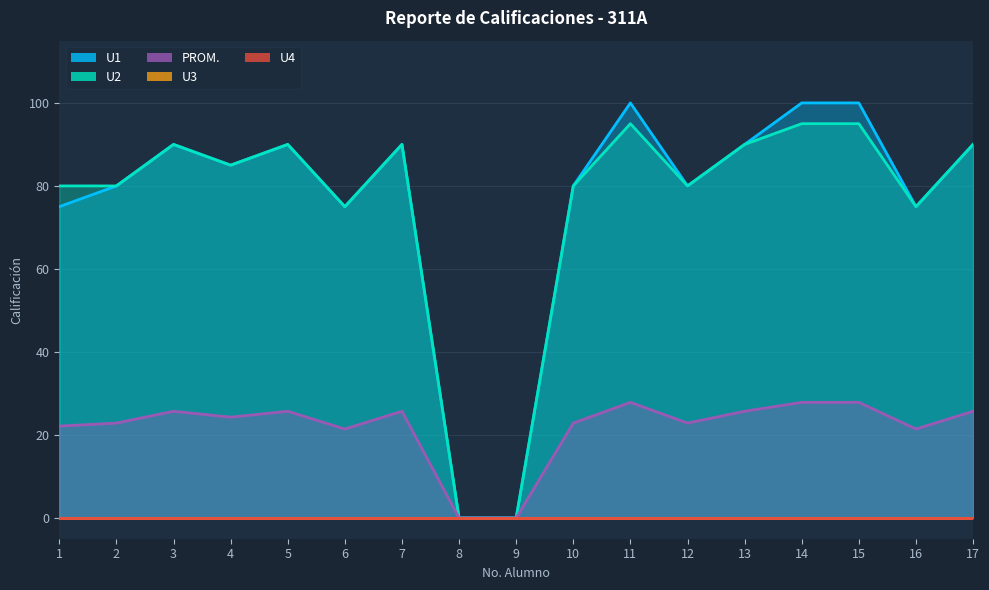

What is the value of the U2 point at the 2nd from the left?

80.0